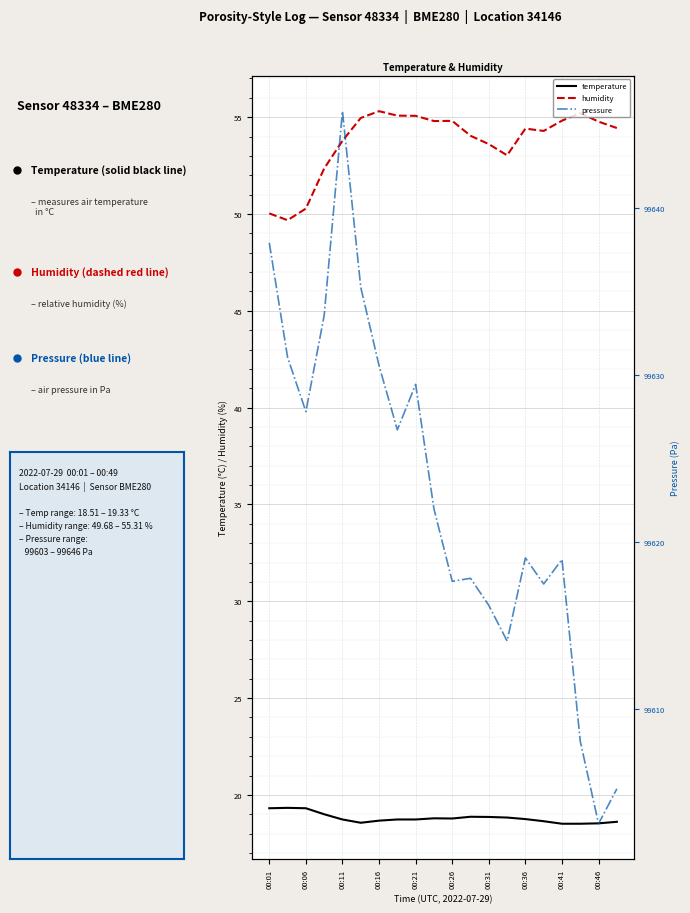

What is the average value of the pressure series?

99622.9